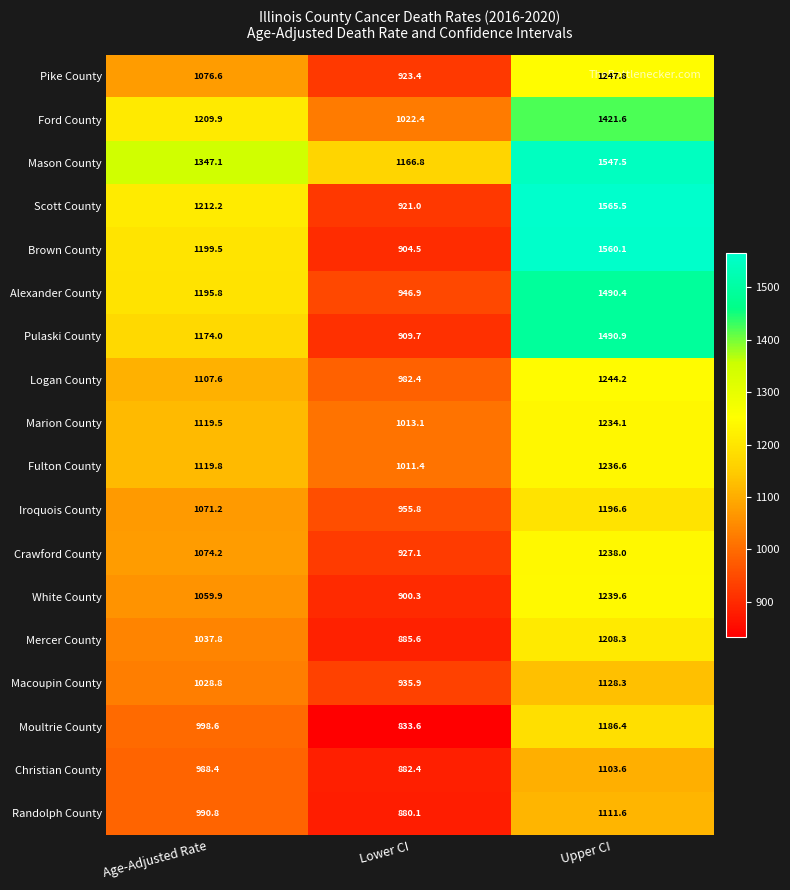

At which label does Mercer County first exceed 1037?

Age-Adjusted Rate